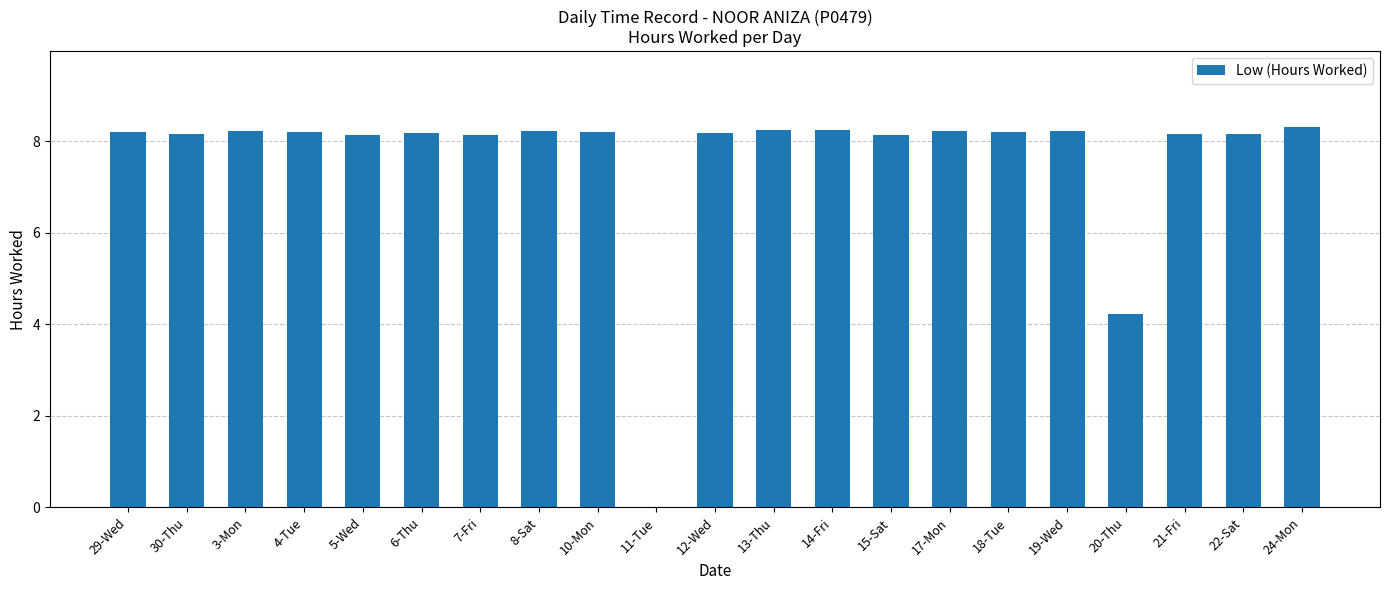

At which label is the value closest to 4?

20-Thu